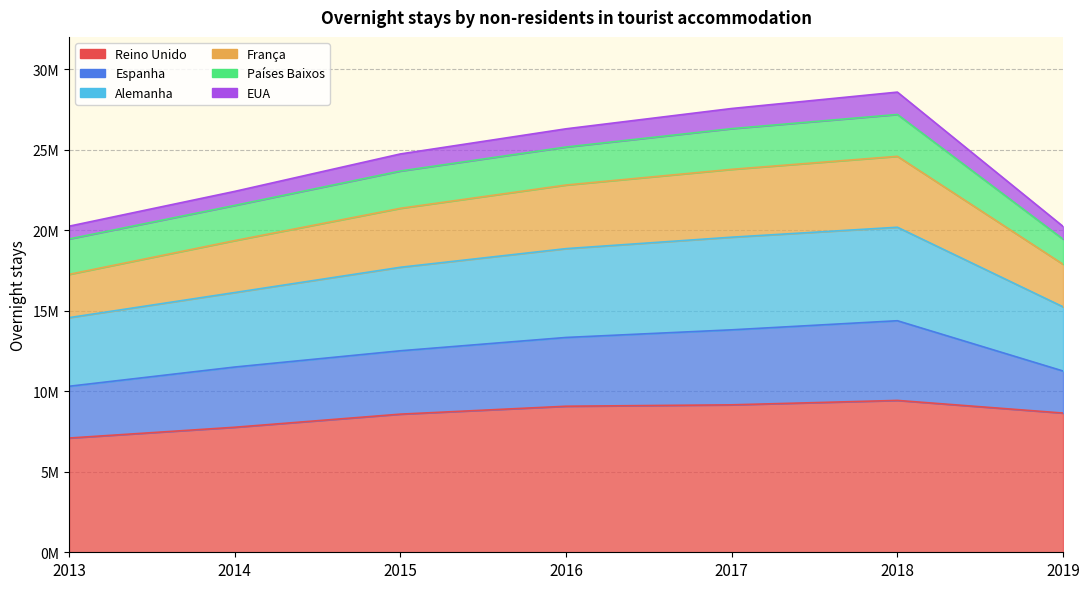

True or false: EUA and Reino Unido intersect in this chart.

False